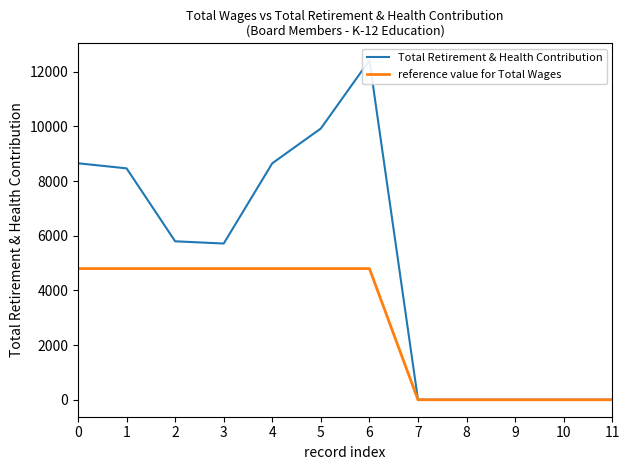

What is the value of the Total Retirement & Health Contribution point at the 5th from the left?

8653